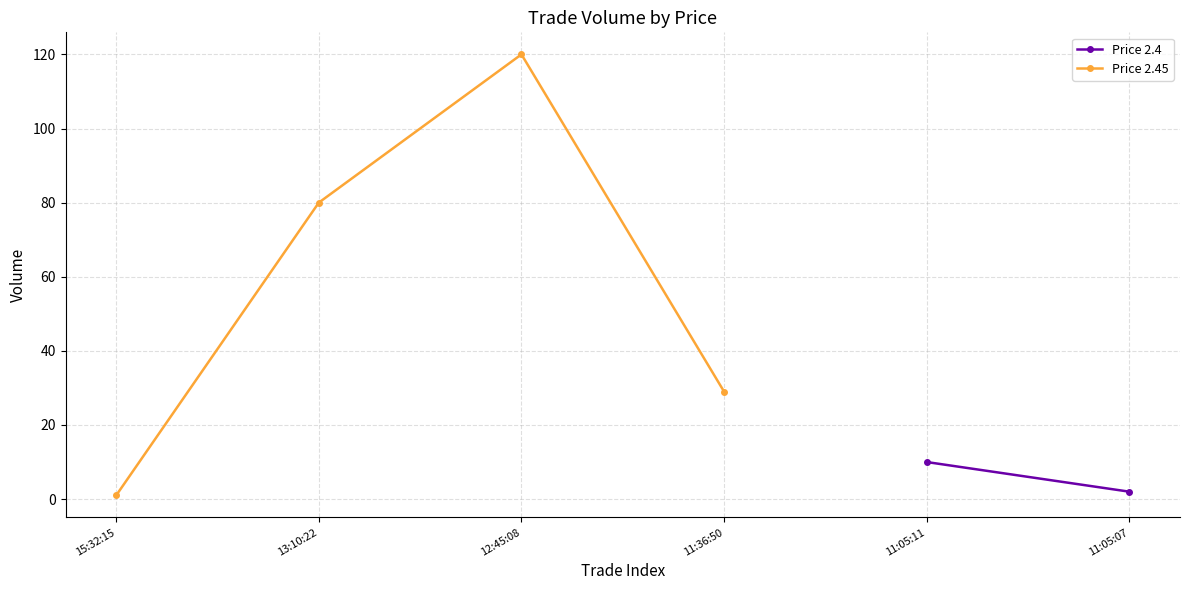

At which label is the value closest to 60?

13:10:22